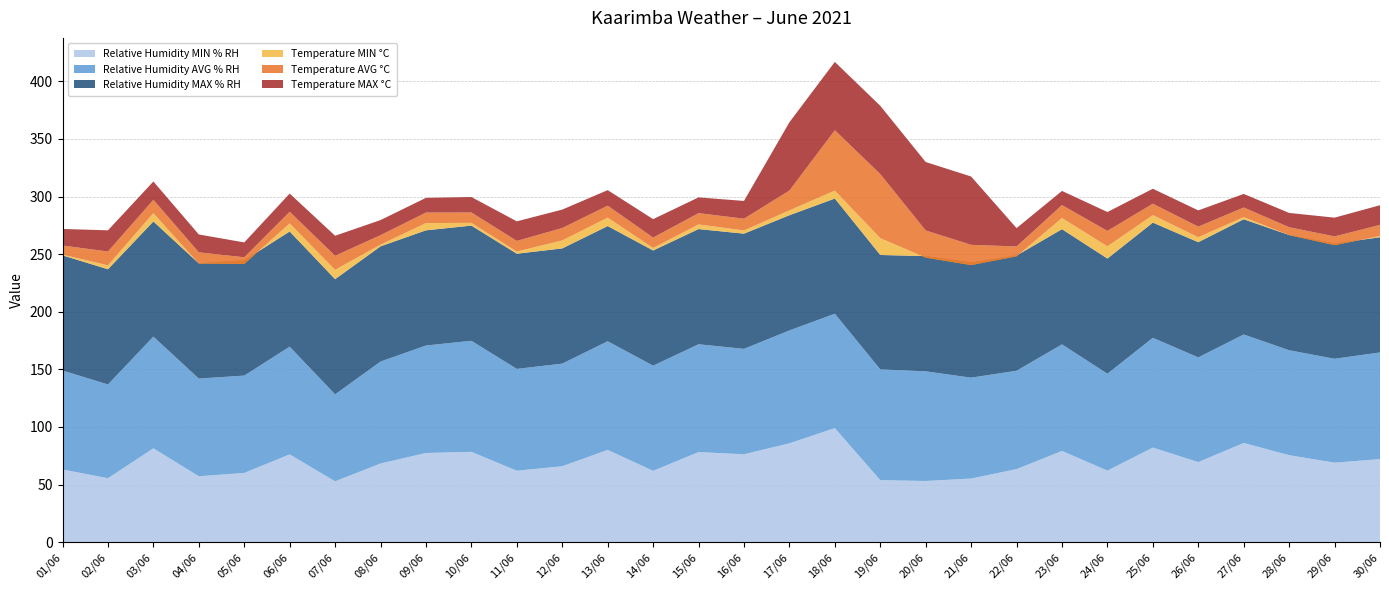

Reading left to right, list all the values displayed in this chart.

Relative Humidity MIN % RH: 01/06=63.1	02/06=55.5	03/06=81.5	04/06=57.2	05/06=60.1	06/06=76.2	07/06=52.8	08/06=68.3	09/06=77.4	10/06=78.4	11/06=62.0	12/06=65.9	13/06=80.1	14/06=61.9	15/06=78.2	16/06=76.3	17/06=85.8	18/06=99.0	19/06=53.8	20/06=53.1	21/06=55.2	22/06=63.4	23/06=79.2	24/06=62.1	25/06=82.1	26/06=69.5	27/06=86.1	28/06=75.5	29/06=69.0	30/06=72.1
Relative Humidity AVG % RH: 01/06=85.9	02/06=81.4	03/06=96.9	04/06=84.8	05/06=84.5	06/06=93.5	07/06=75.5	08/06=88.5	09/06=93.3	10/06=96.4	11/06=88.4	12/06=89.1	13/06=94.3	14/06=91.3	15/06=93.6	16/06=91.5	17/06=98.0	18/06=99.3	19/06=96.2	20/06=95.2	21/06=87.6	22/06=85.4	23/06=92.5	24/06=84.1	25/06=95.3	26/06=90.9	27/06=94.2	28/06=91.1	29/06=90.2	30/06=92.6
Relative Humidity MAX % RH: 01/06=100.0	02/06=100.0	03/06=100.0	04/06=100.0	05/06=100.0	06/06=100.0	07/06=100.0	08/06=100.0	09/06=100.0	10/06=100.0	11/06=100.0	12/06=100.0	13/06=100.0	14/06=100.0	15/06=100.0	16/06=100.0	17/06=100.0	18/06=100.0	19/06=99.3	20/06=100.0	21/06=100.0	22/06=100.0	23/06=100.0	24/06=100.0	25/06=100.0	26/06=100.0	27/06=100.0	28/06=100.0	29/06=100.0	30/06=100.0
Temperature MIN °C: 01/06=0.6	02/06=3.4	03/06=7.2	04/06=-0.2	05/06=-3.1	06/06=7.0	07/06=8.1	08/06=1.5	09/06=6.3	10/06=2.4	11/06=1.9	12/06=6.9	13/06=7.3	14/06=2.2	15/06=4.0	16/06=2.8	17/06=4.2	18/06=6.9	19/06=14.6	20/06=-1.3	21/06=-2.3	22/06=-0.7	23/06=9.7	24/06=10.6	25/06=6.5	26/06=4.3	27/06=1.9	28/06=-0.1	29/06=-1.4	30/06=1.0
Temperature AVG °C: 01/06=7.9	02/06=12.0	03/06=11.6	04/06=9.8	05/06=5.8	06/06=10.1	07/06=12.2	08/06=8.2	09/06=9.1	10/06=9.0	11/06=9.2	12/06=10.8	13/06=10.4	14/06=9.0	15/06=9.8	16/06=10.2	17/06=17.2	18/06=52.4	19/06=55.6	20/06=23.6	21/06=17.6	22/06=8.6	23/06=11.2	24/06=13.4	25/06=9.9	26/06=9.2	27/06=8.3	28/06=6.9	29/06=7.6	30/06=9.7
Temperature MAX °C: 01/06=14.4	02/06=18.4	03/06=15.9	04/06=15.5	05/06=12.9	06/06=15.8	07/06=17.4	08/06=13.1	09/06=12.8	10/06=13.4	11/06=17.0	12/06=16.0	13/06=13.5	14/06=16.0	15/06=13.7	16/06=15.4	17/06=59.3	18/06=59.3	19/06=59.3	20/06=59.4	21/06=59.3	22/06=15.9	23/06=12.3	24/06=16.4	25/06=13.0	26/06=14.1	27/06=11.8	28/06=12.4	29/06=16.3	30/06=17.1